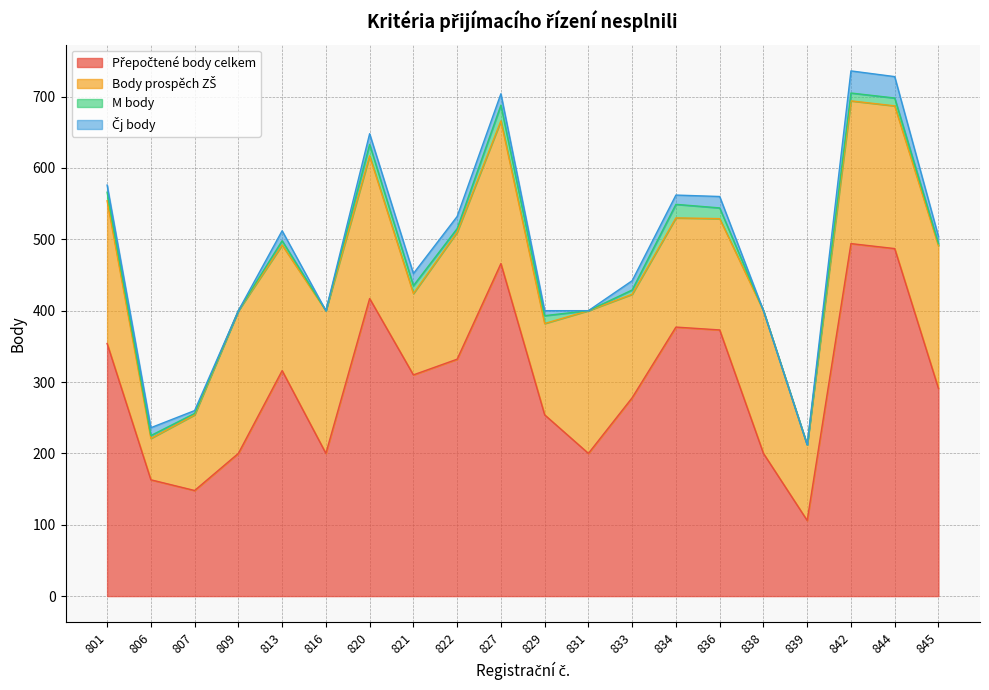

True or false: Přepočtené body celkem has more than 0 interior local peaks.

True